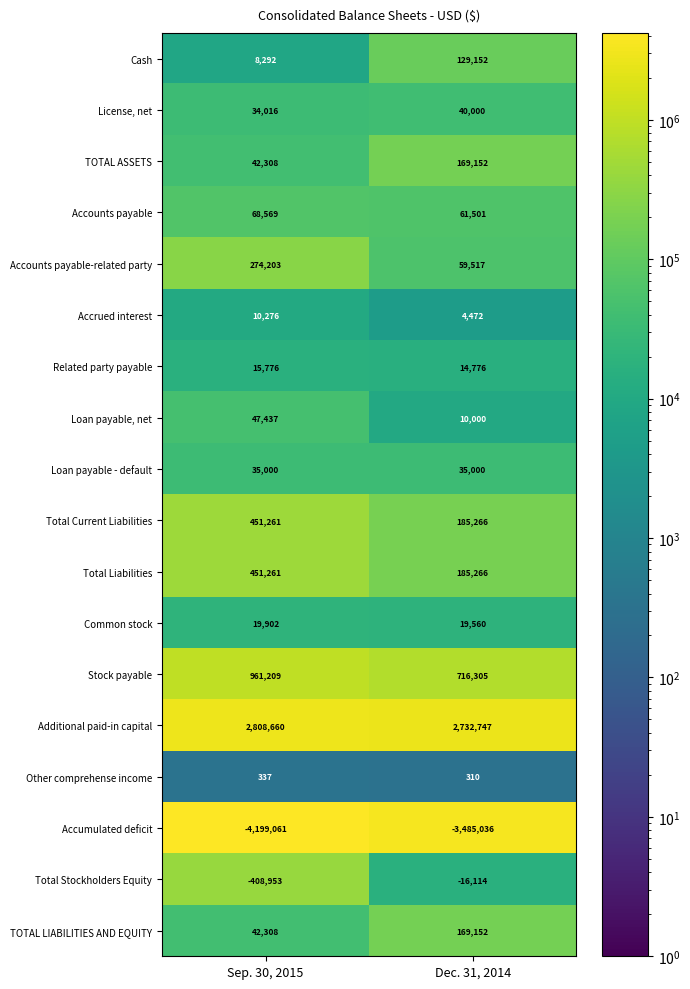

What is the sum of all Accounts payable values?

130070